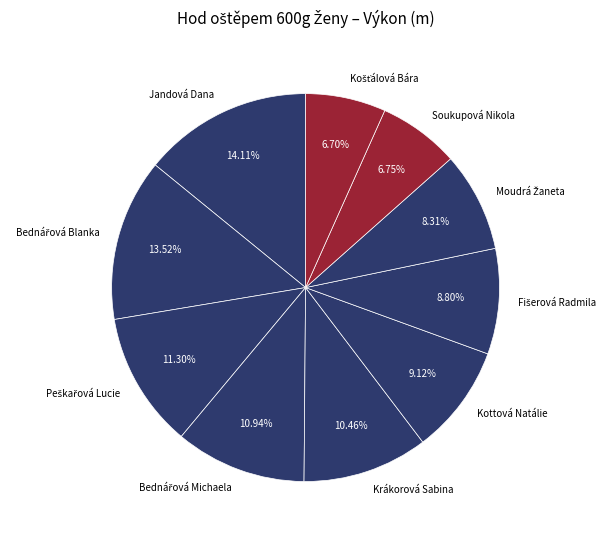

How many segments does this pie chart have?

10